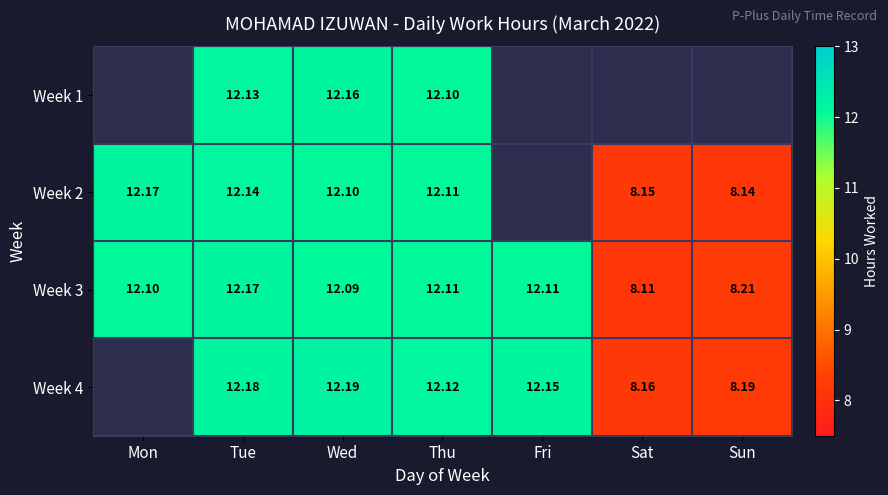

The Week 4 series shows 6.3 at Tue. True or false?

False